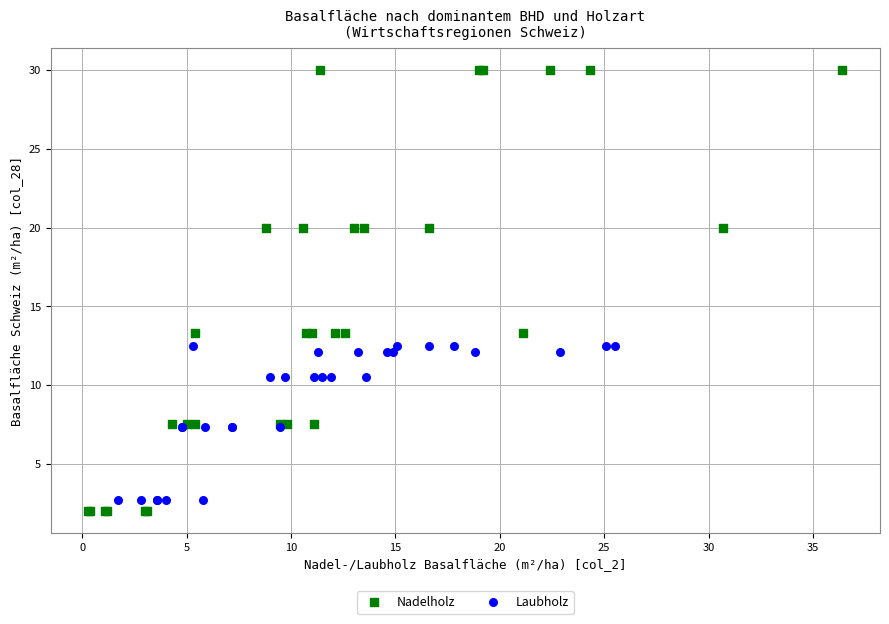

What are all the series names shown in the legend?

Nadelholz, Laubholz